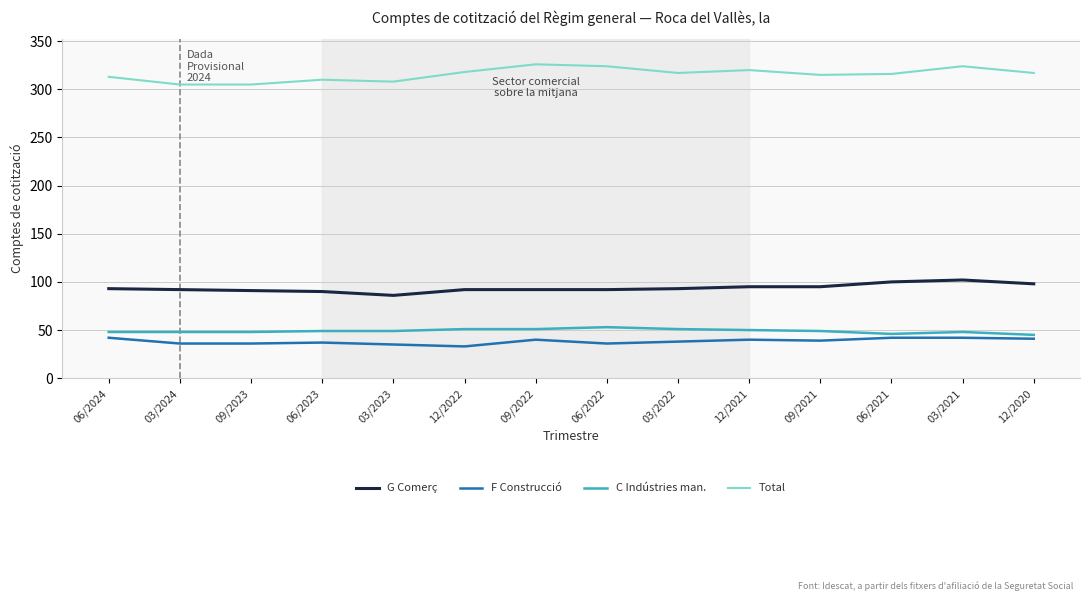

What is the difference between the maximum and minimum values in the G Comerç series?

16